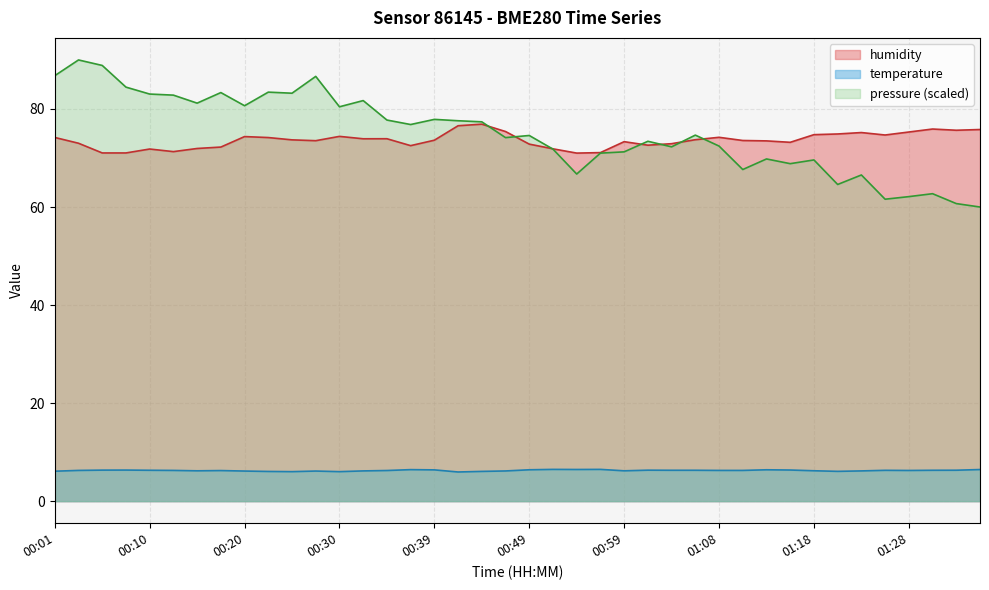

List the series in order of their peak value, highest first.

pressure (scaled), humidity, temperature